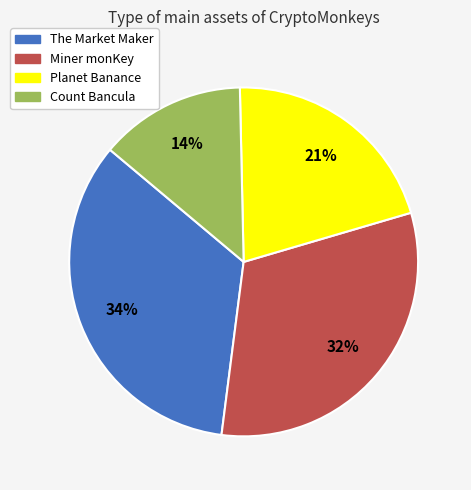

Which slice is the smallest?

Count Bancula